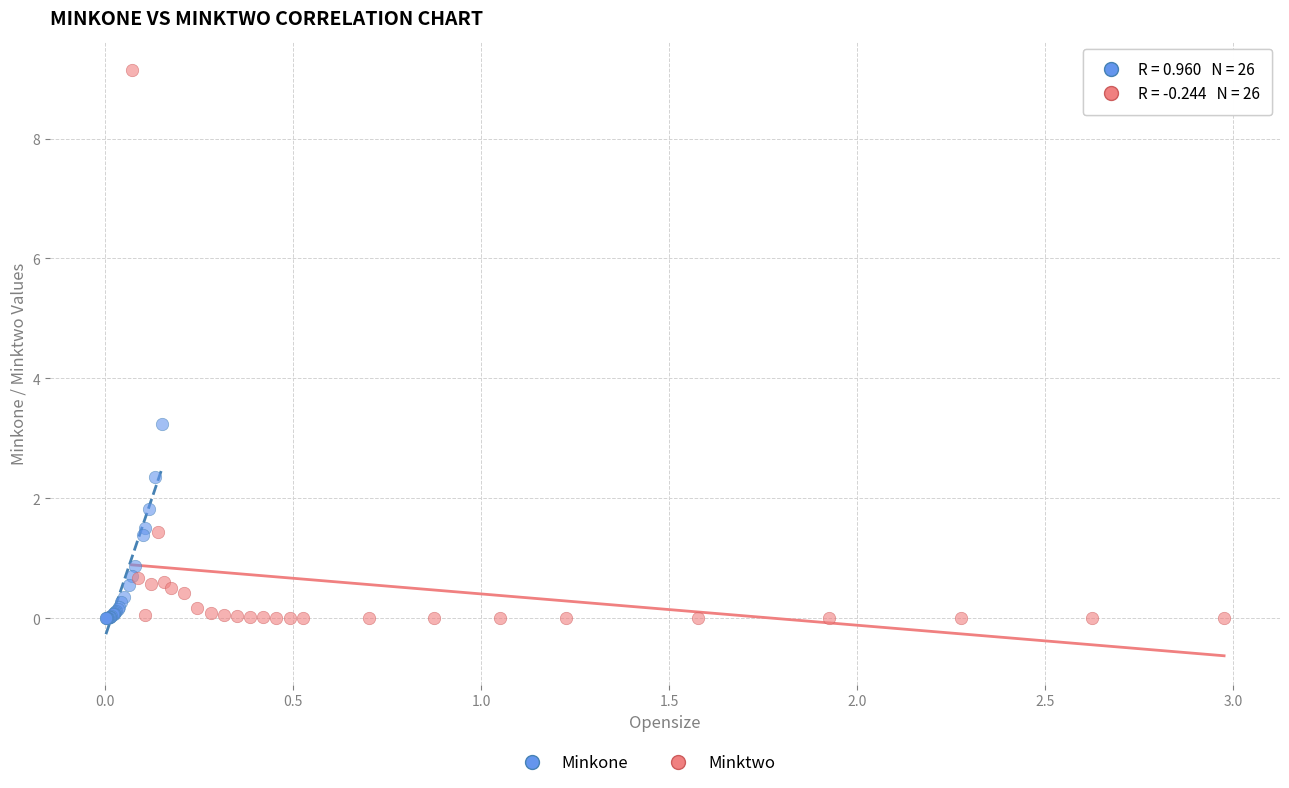

Which series reaches the maximum Y coordinate?

Minktwo